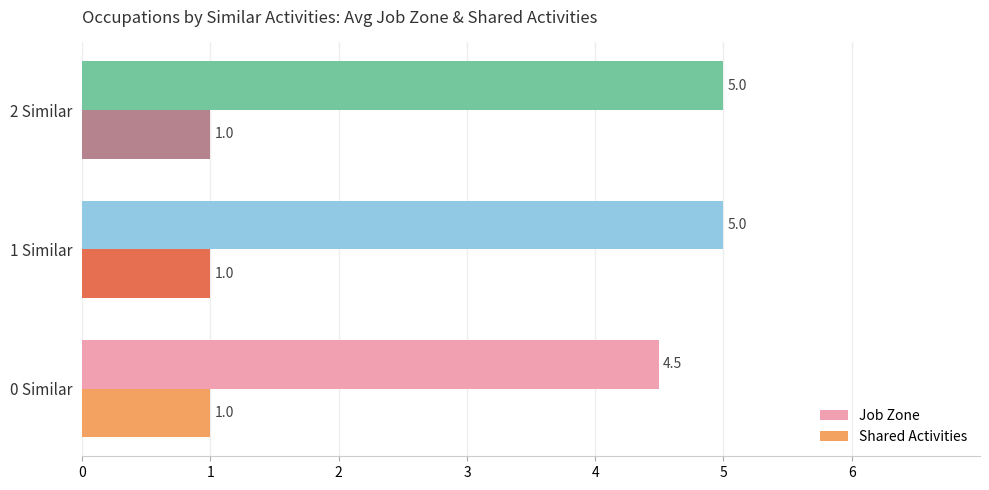

What are all the series names shown in the legend?

Job Zone, Shared Activities